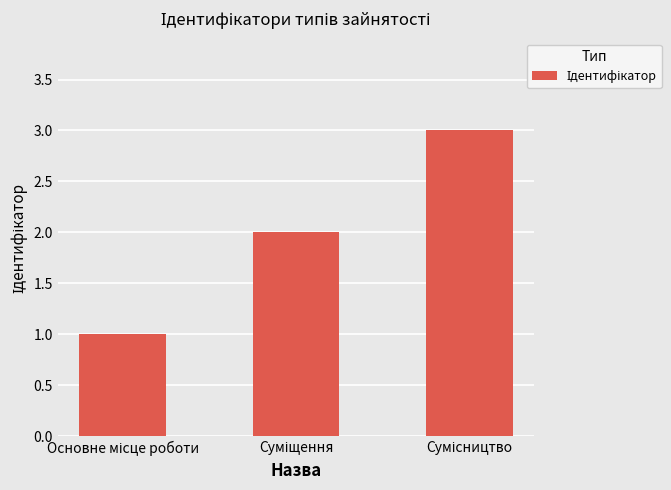

What is the sum of all values?

6